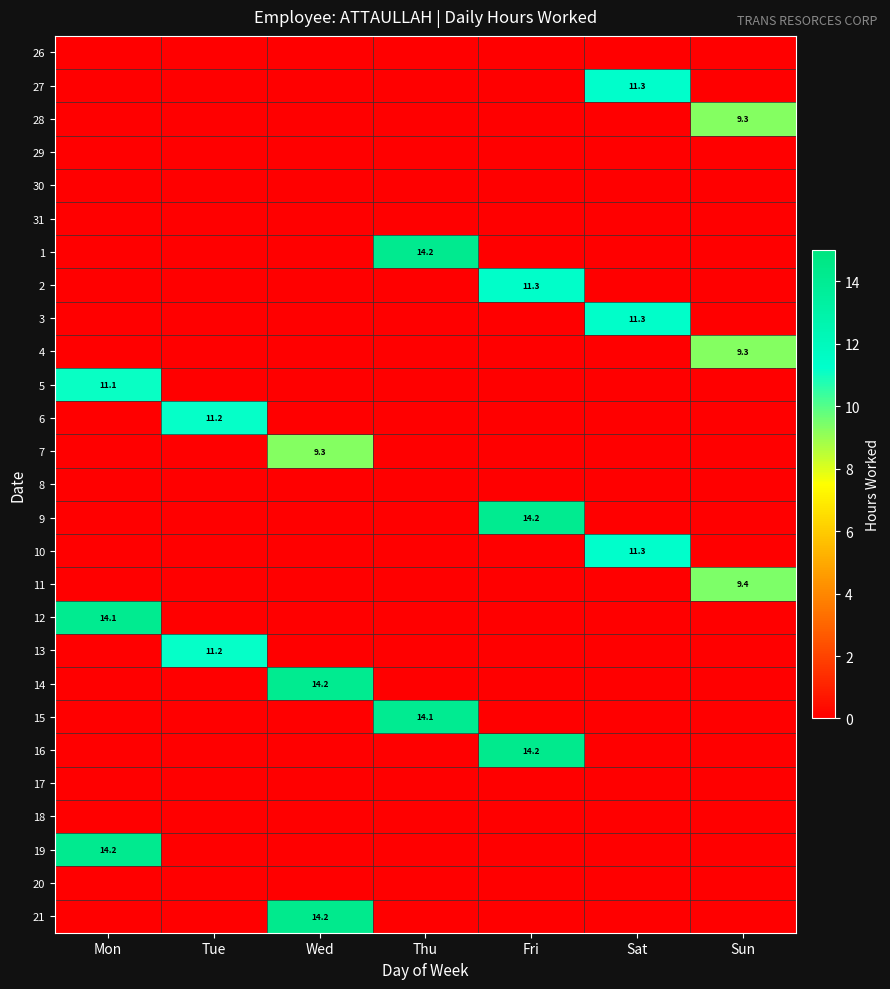

At how many categories does at least one series exceed 7?

7